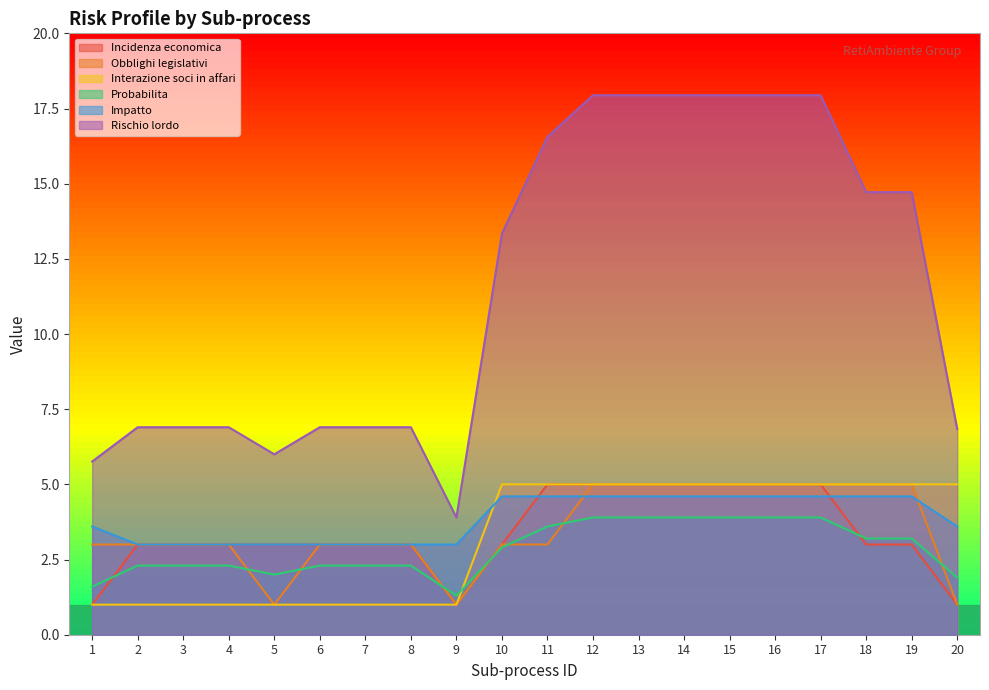

What is the difference between the Rischio lordo values at 19 and 3?

7.8